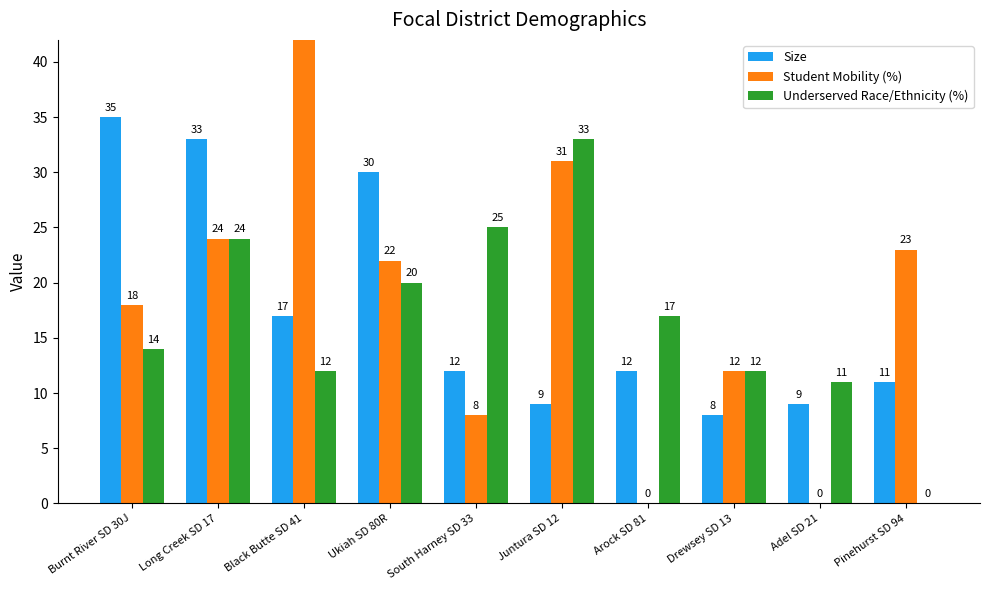

What is the sum of all Size values?

176